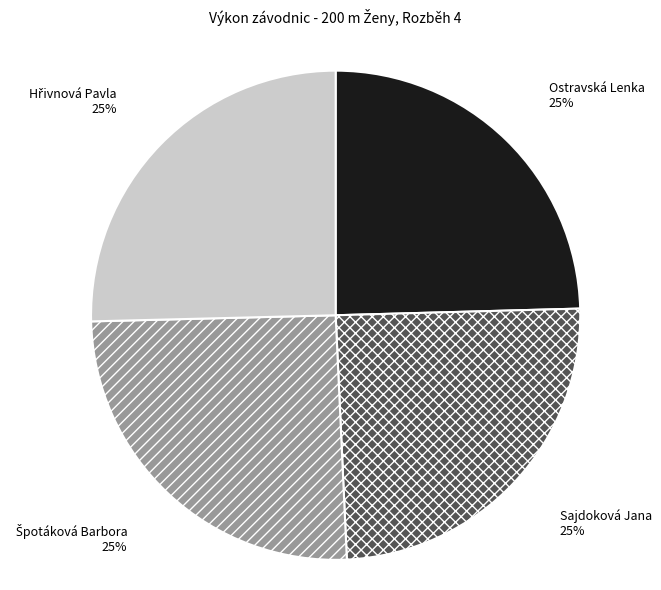

Is it true that Sajdoková Jana is 12% of the pie?

False